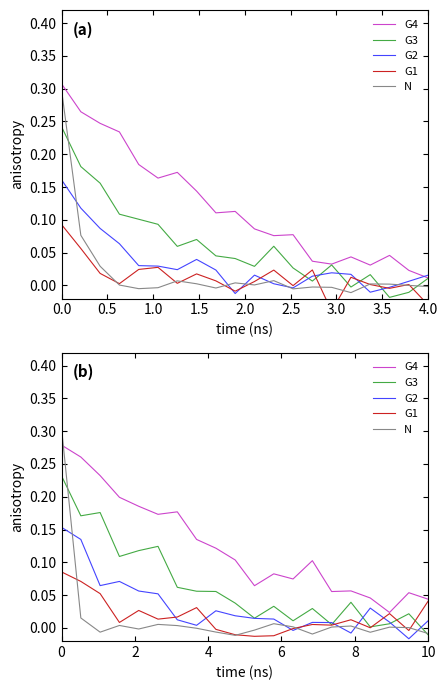

Which series has the largest range (max minus min)?

N